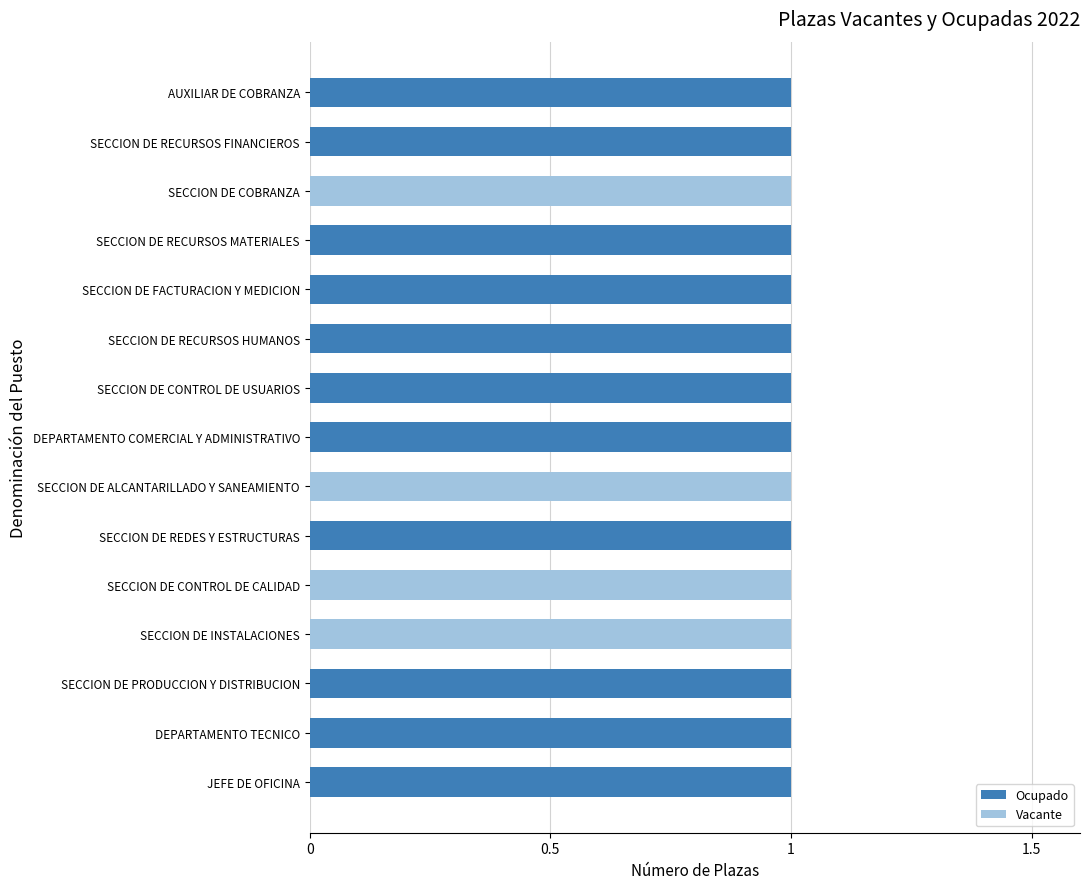

The value of Ocupado at AUXILIAR DE COBRANZA is 1. True or false?

True